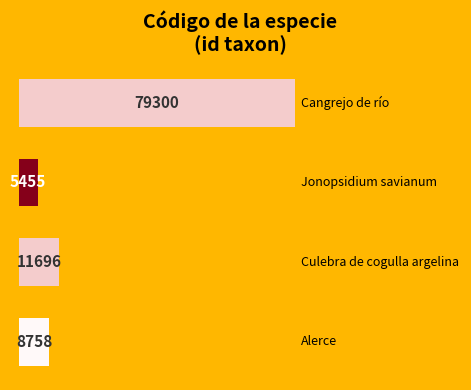

What is the value of the 4th bar from the top?

8758